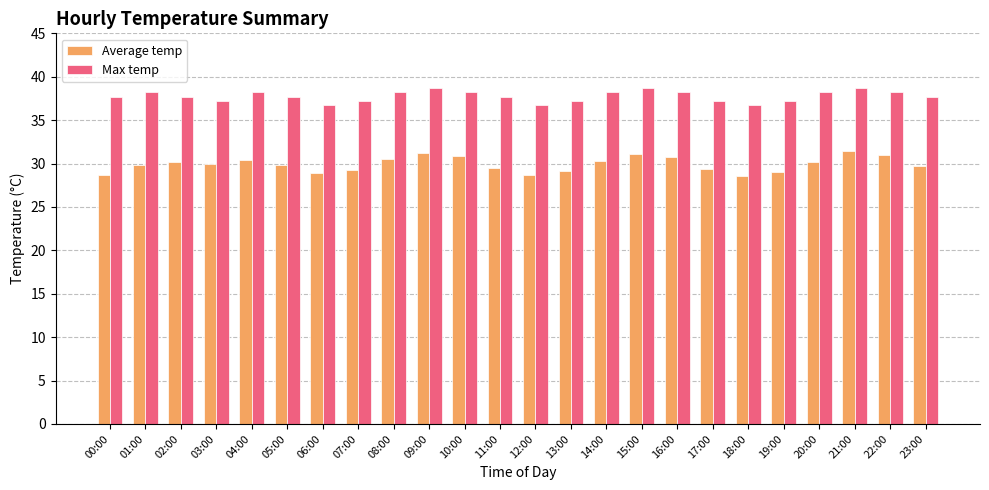

List the series in order of their peak value, highest first.

Max temp, Average temp